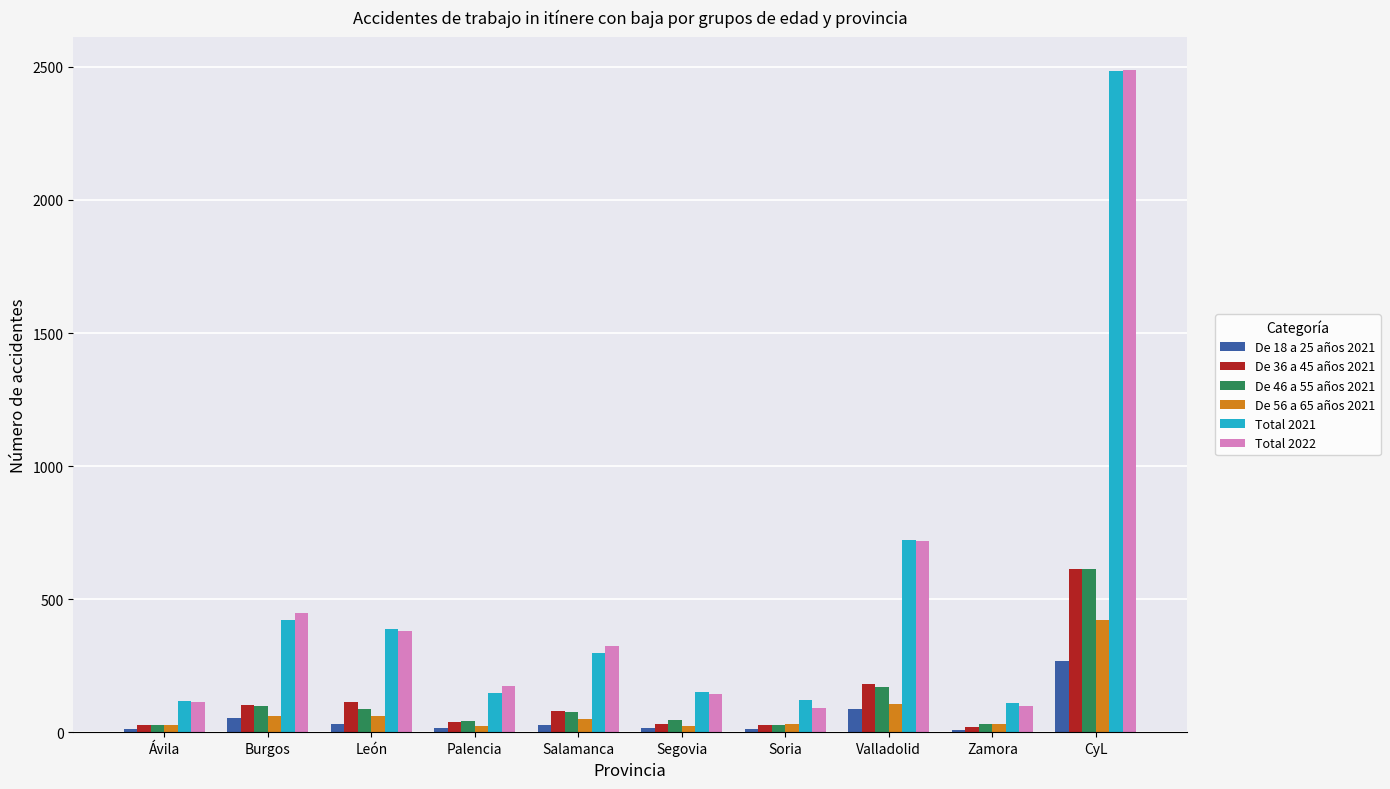

The De 56 a 65 años 2021 series shows 184 at Valladolid. True or false?

False